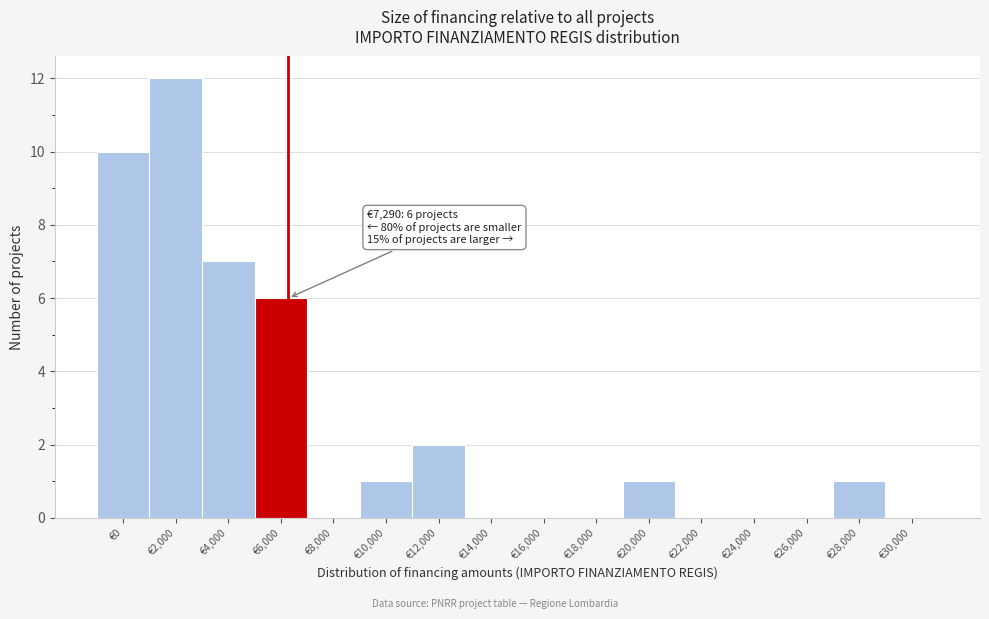

Reading right to left, extract all data points from this chart.

€30,000=0	€28,000=1	€26,000=0	€24,000=0	€22,000=0	€20,000=1	€18,000=0	€16,000=0	€14,000=0	€12,000=2	€10,000=1	€8,000=0	€6,000=6	€4,000=7	€2,000=12	€0=10